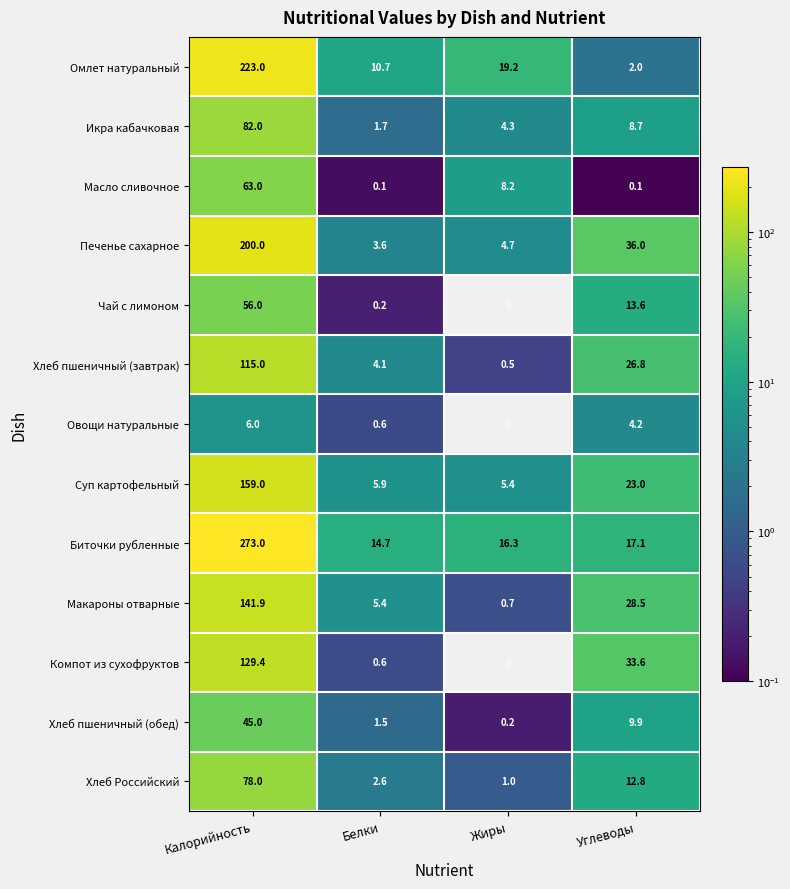

Between Белки and Углеводы, which series saw the biggest shift?

Компот из сухофруктов